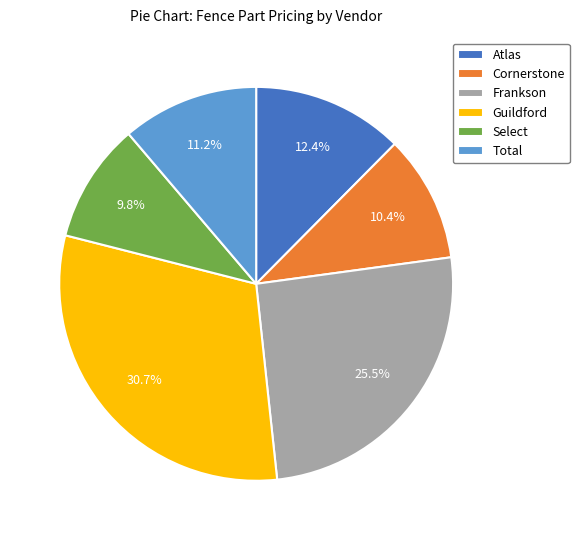

Is there any slice that represents more than half of the pie?

No